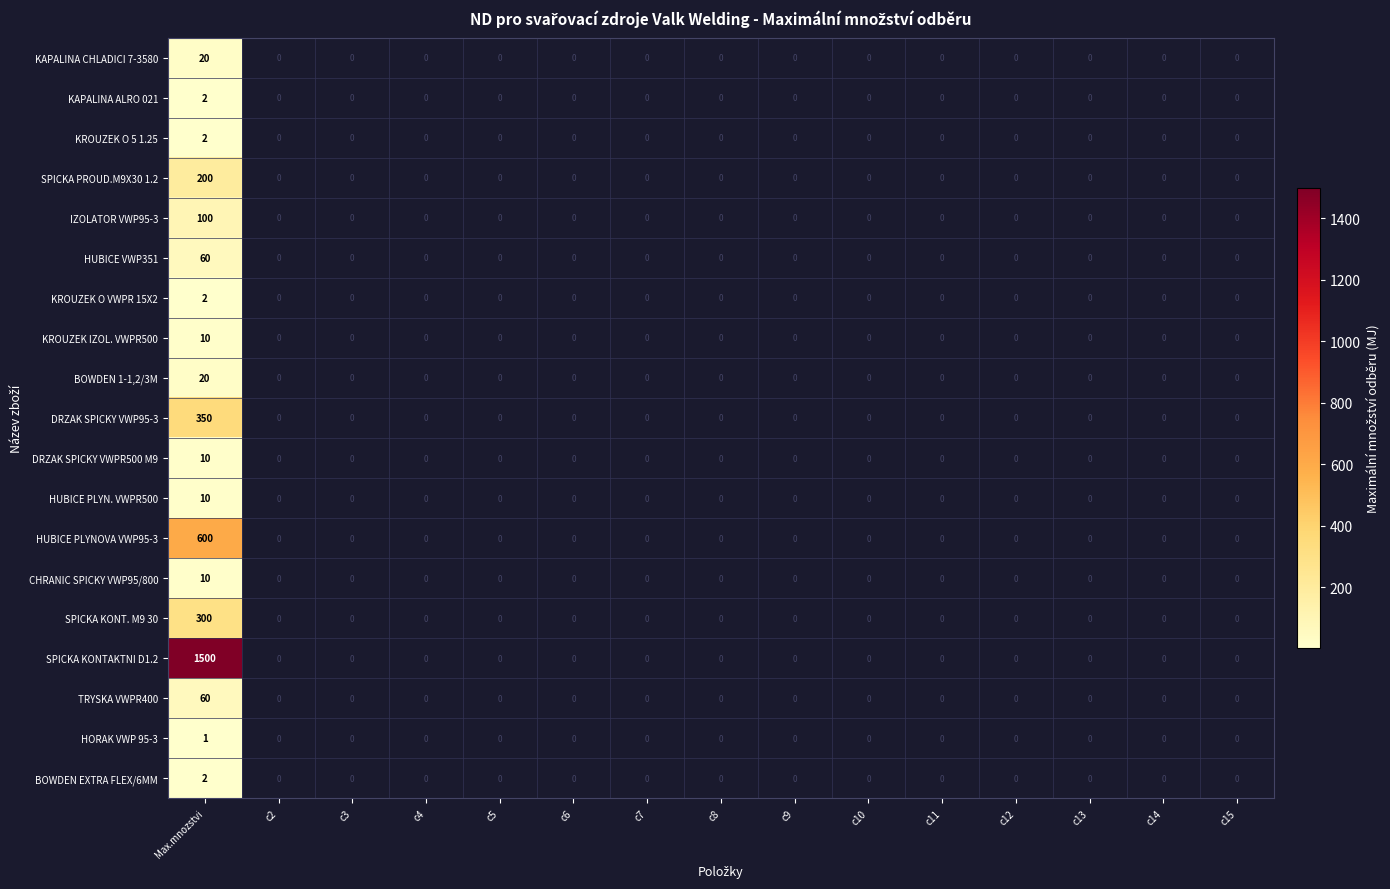

The SPICKA KONTAKTNI D1.2 series shows 1500 at Max.mnozstvi. True or false?

True